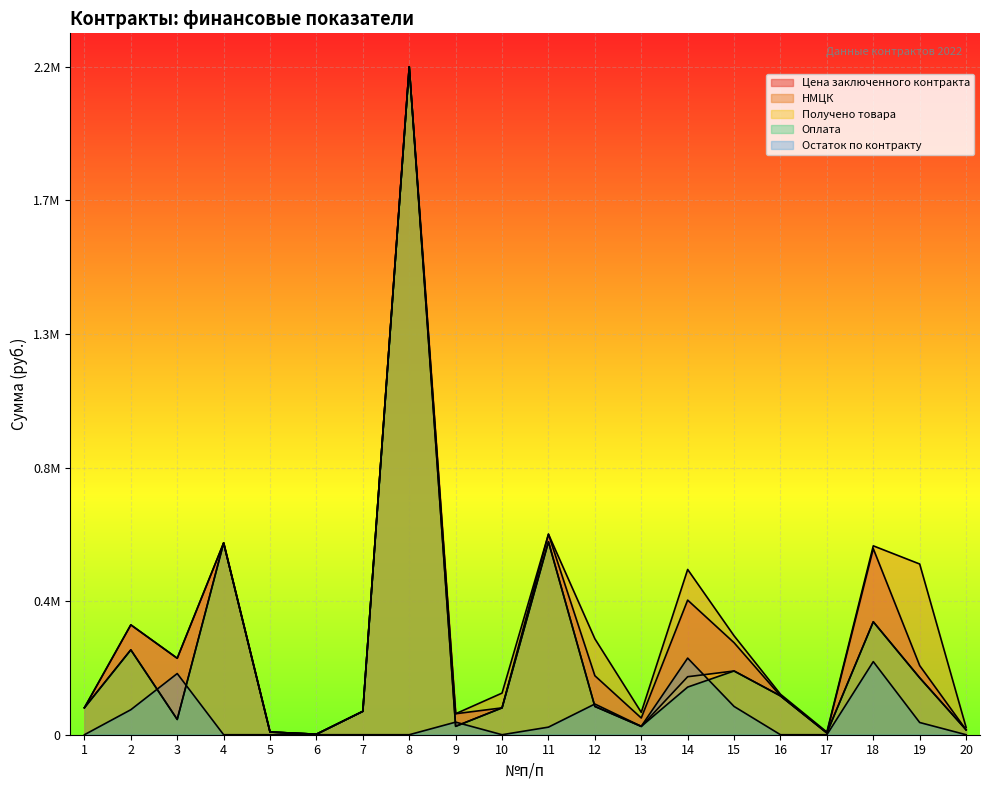

What is the value of the Цена заключенного контракта point at the 4th from the left?

0.3